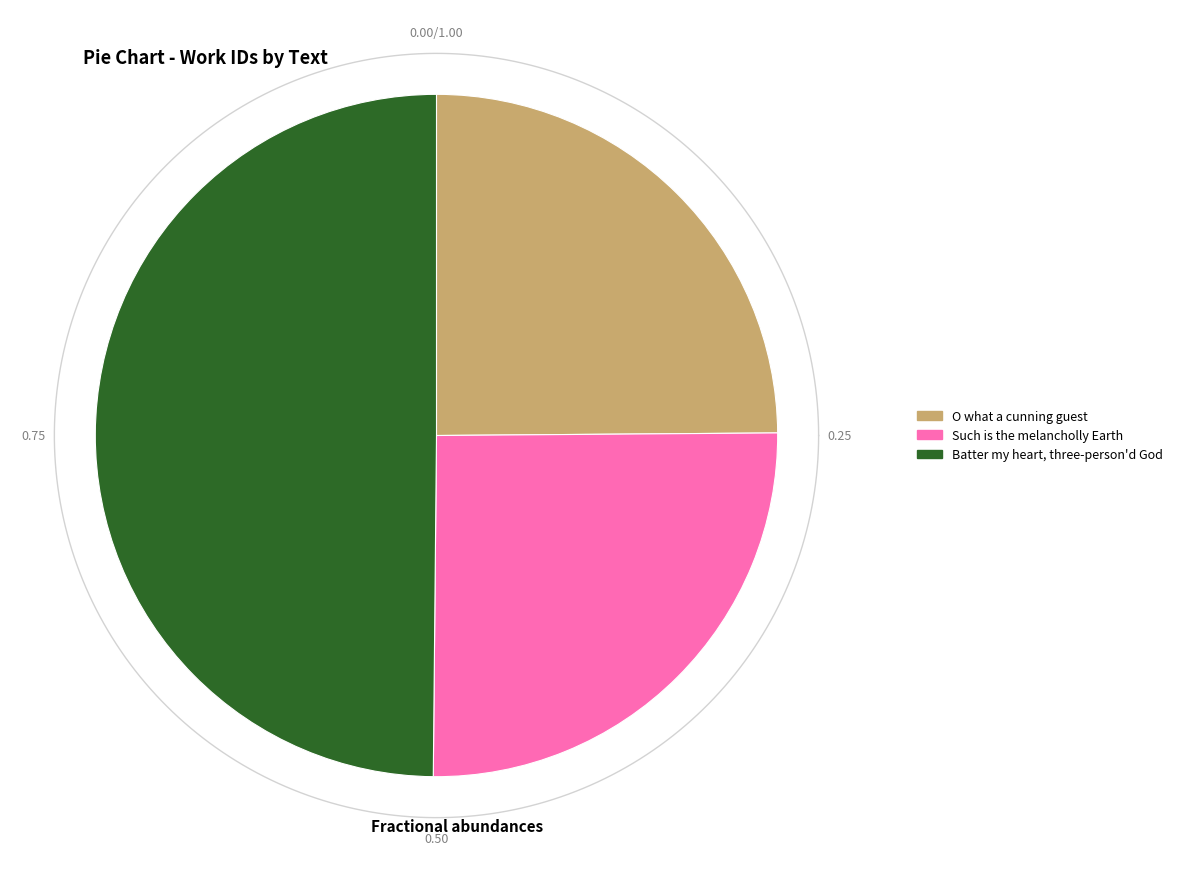

Combined, do O what a cunning guest and Batter my heart, three-person'd God account for over 50%?

Yes